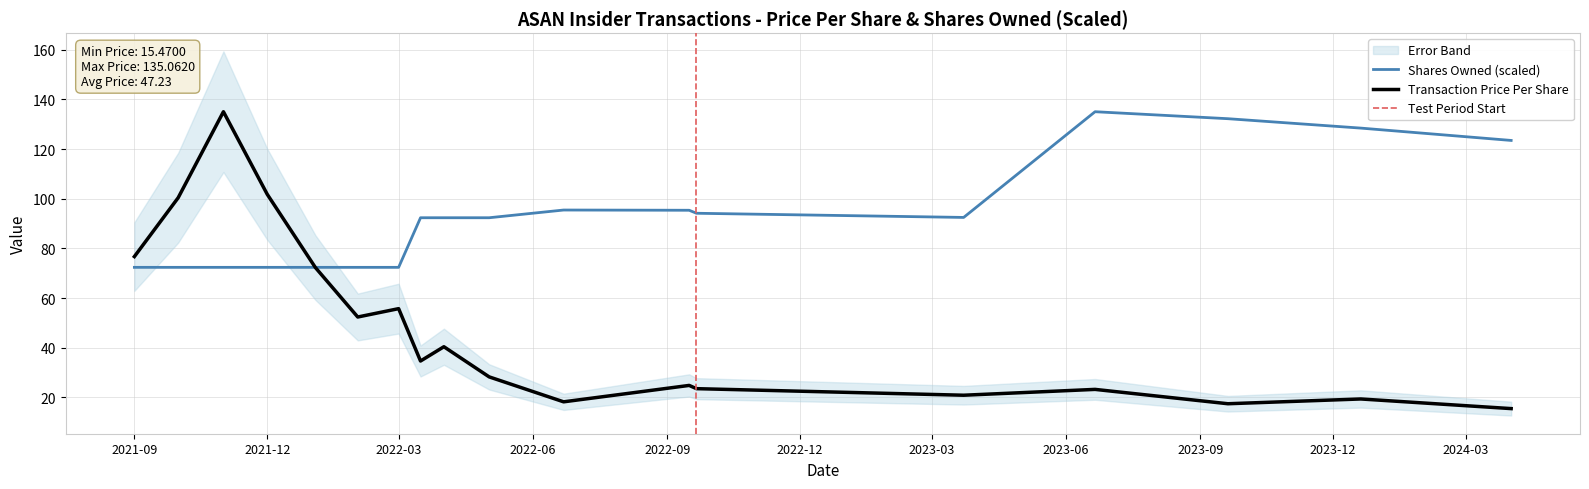

What is the minimum value for Shares Owned (scaled)?

72.4